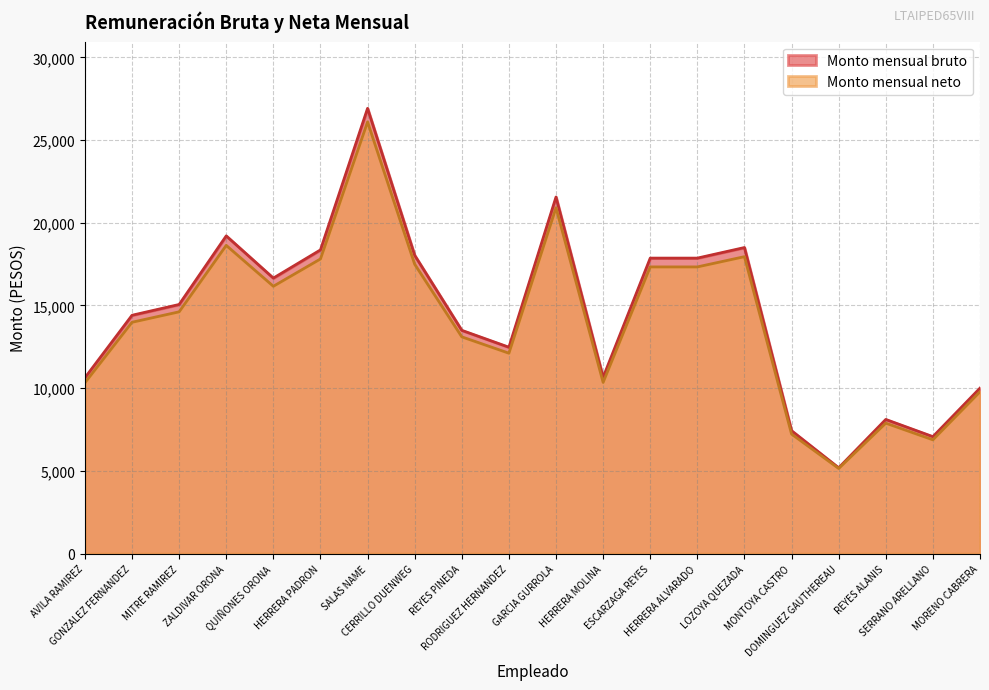

What position from the right is ZALDIVAR ORONA?

17